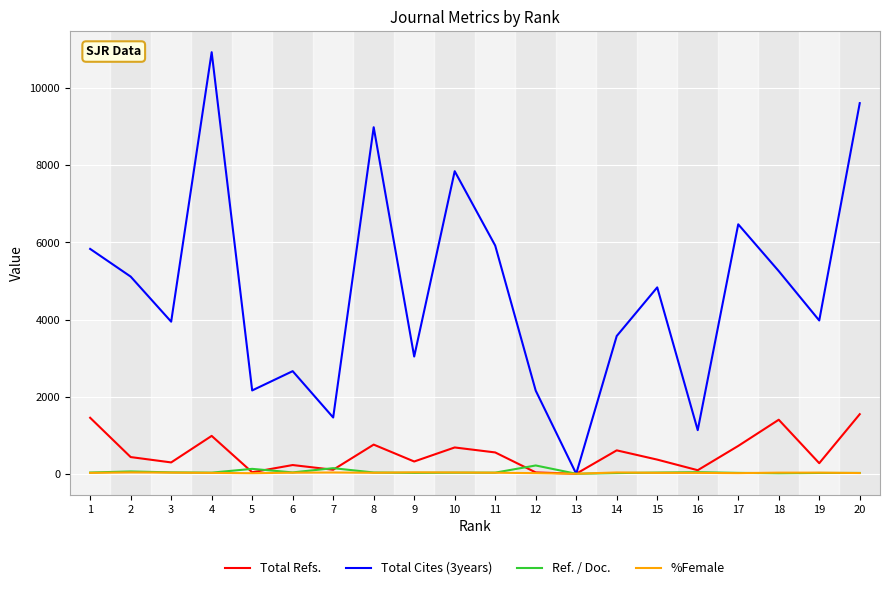

What is the difference between the highest and lowest values at 19?

3954